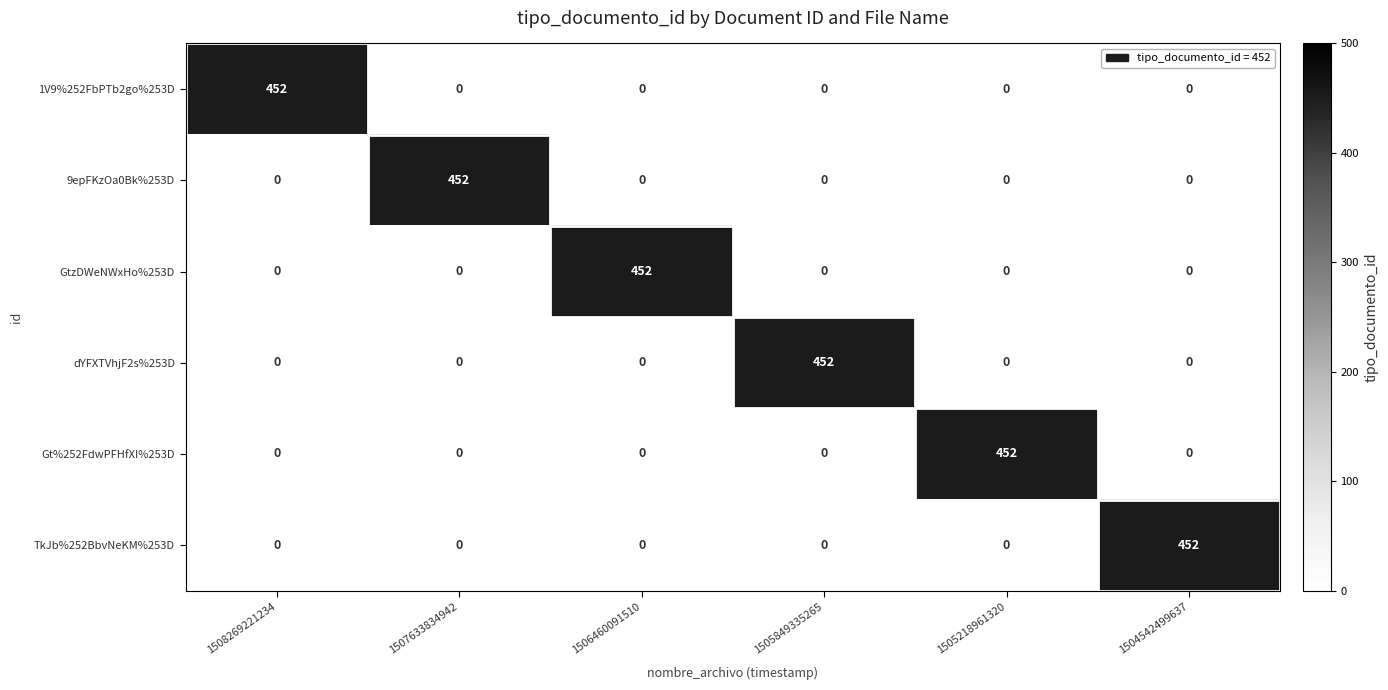

What value does the 9epFKzOa0Bk%253D series have at 1507633834942?

452